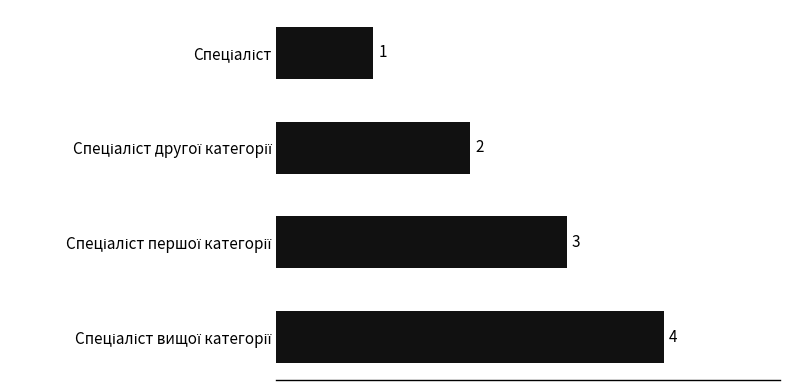

What is the sum of all values?

10